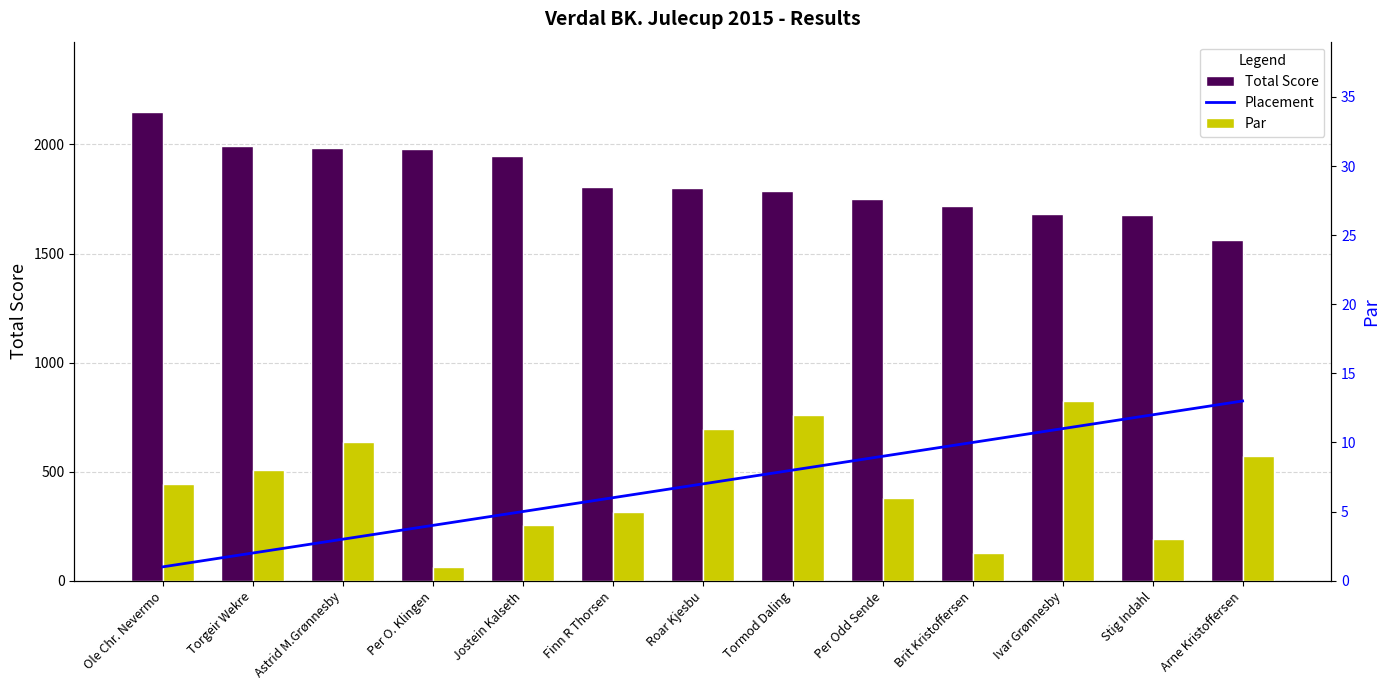

Rank the series at Tormod Daling from lowest to highest value.

Placement, Par, Total Score